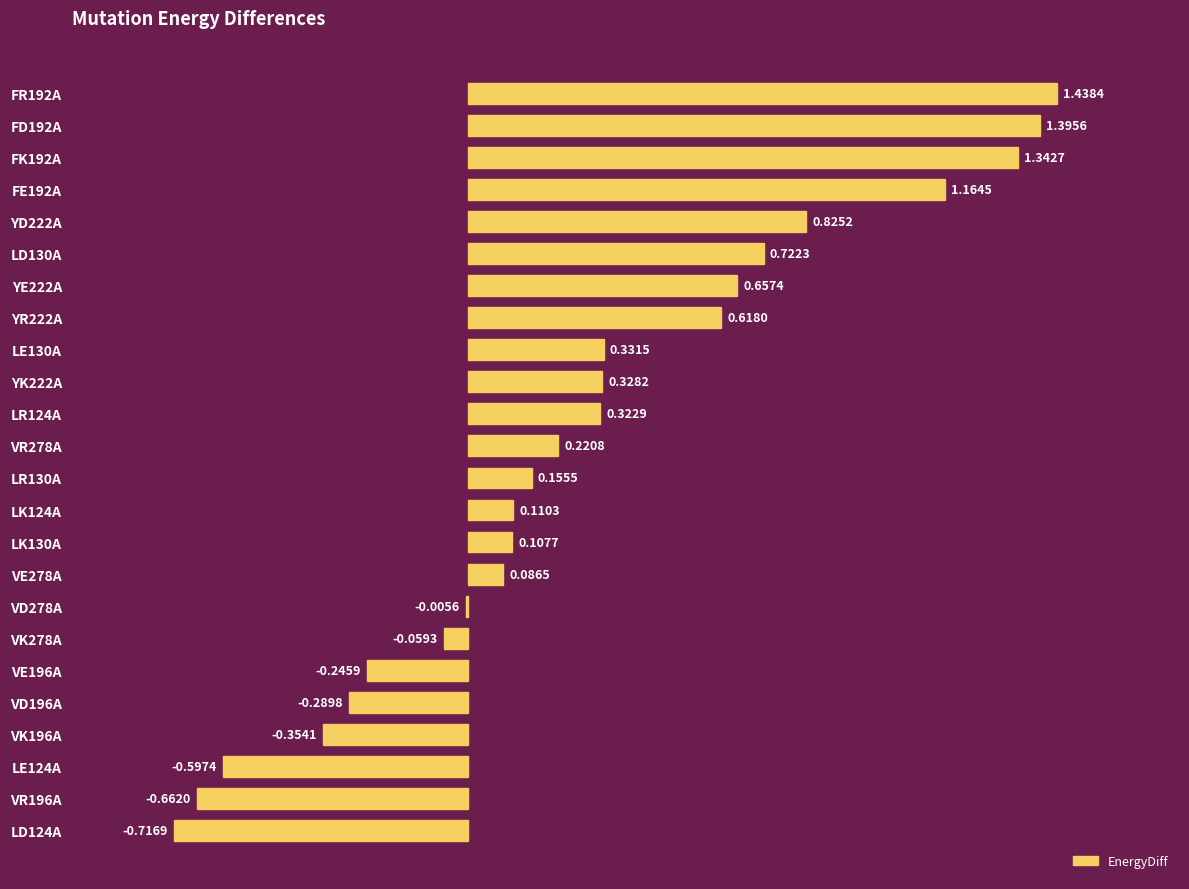

Between VK196A and LD130A, which is larger?

LD130A